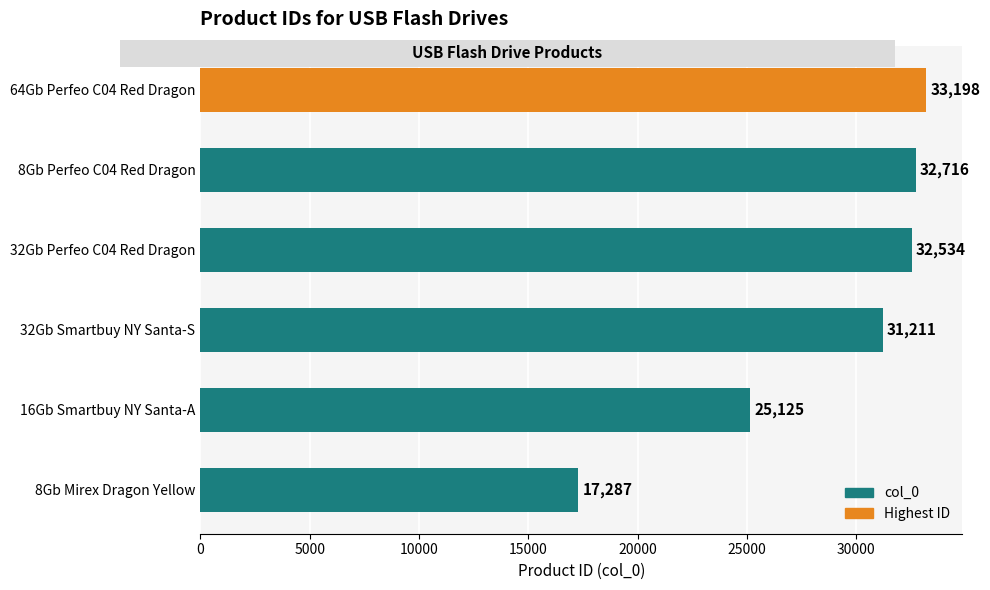

What is the minimum value shown in the chart?

17287